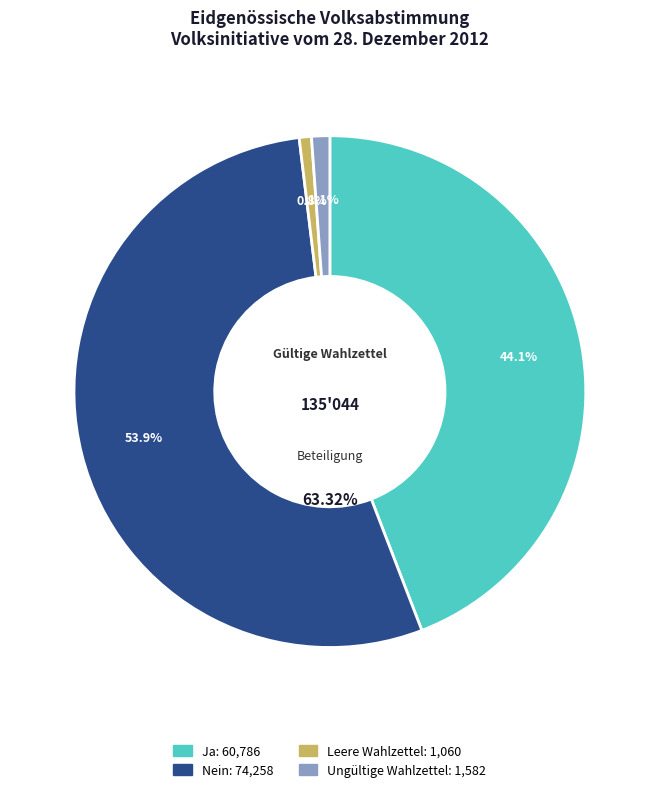

Rank the categories by value from lowest to highest.

Leere Wahlzettel, Ungültige Wahlzettel, Ja, Nein